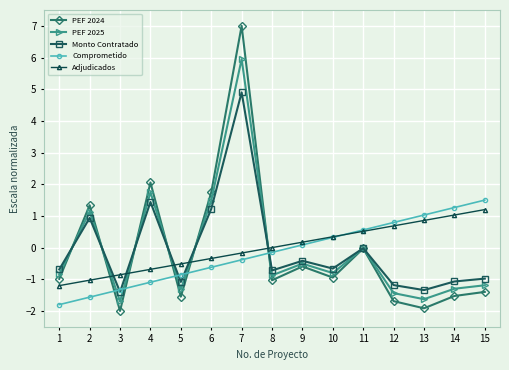

Which series has the largest range (max minus min)?

PEF 2024